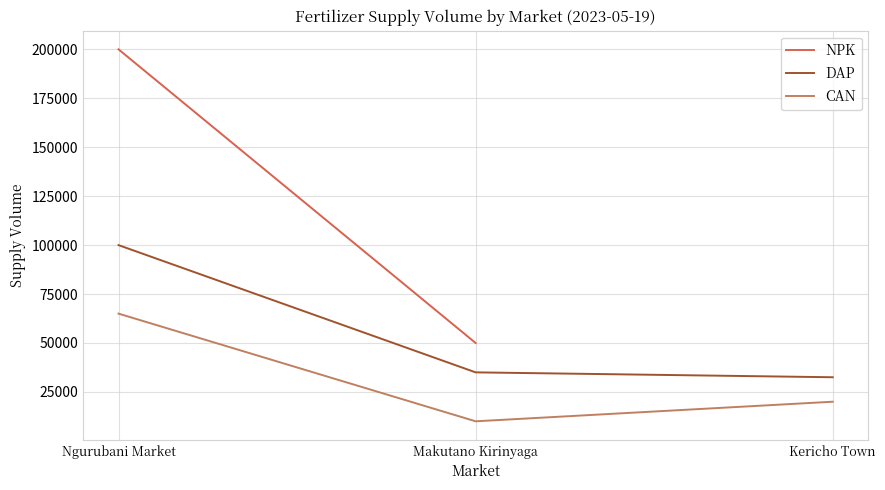

The DAP series shows 100000 at Ngurubani Market. True or false?

True